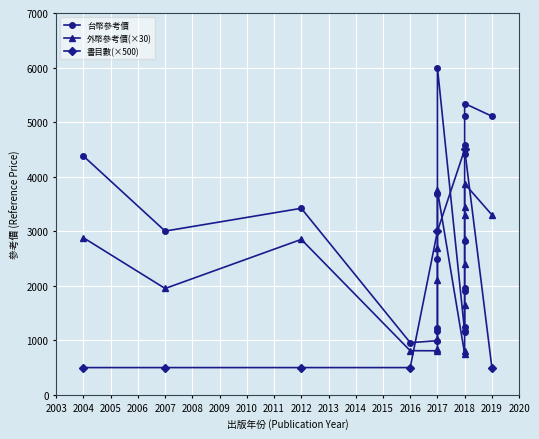

True or false: 書目數(×500) has more than 0 points higher than both neighbors.

True